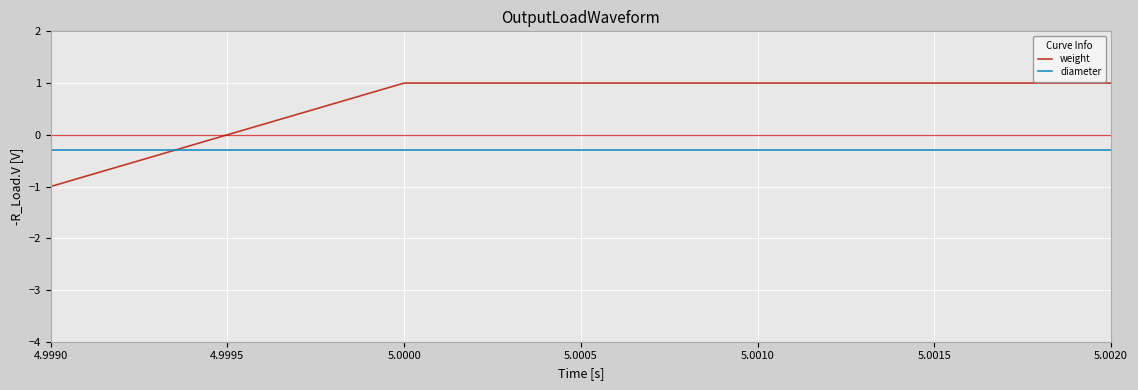

What are all the series names shown in the legend?

weight, diameter